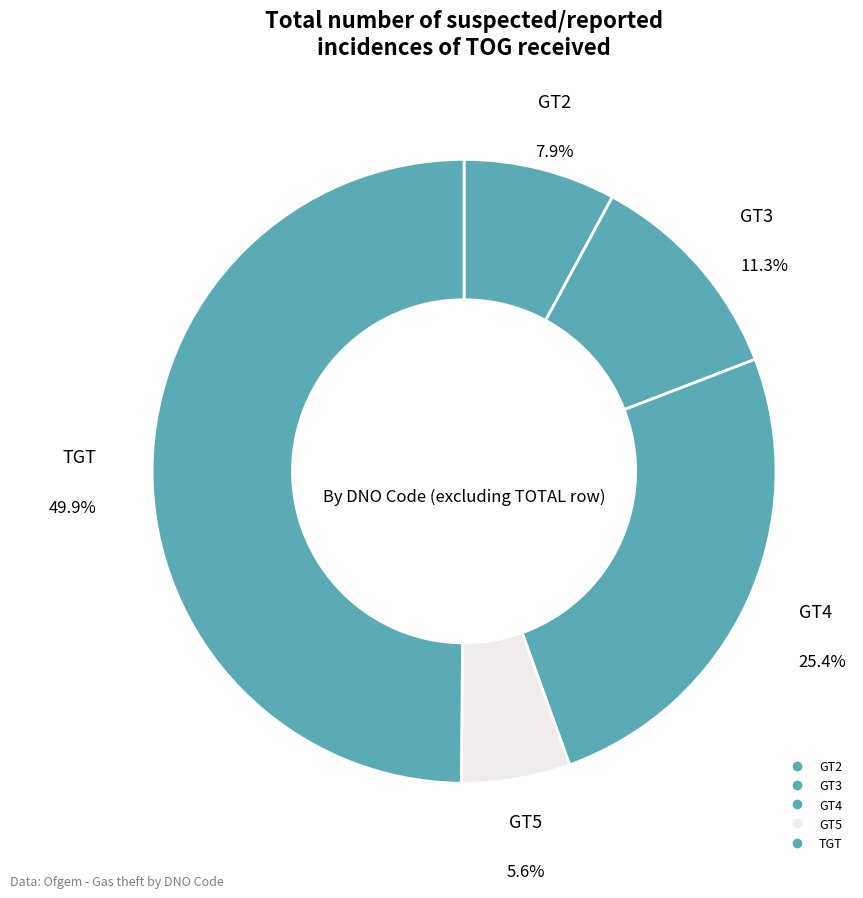

Count the number of slices in the pie.

5